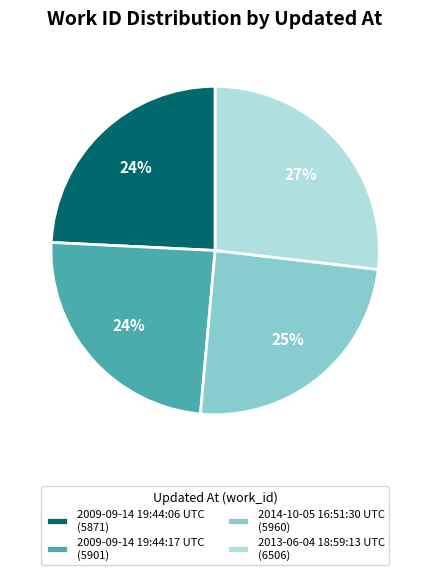

Count the number of slices in the pie.

4